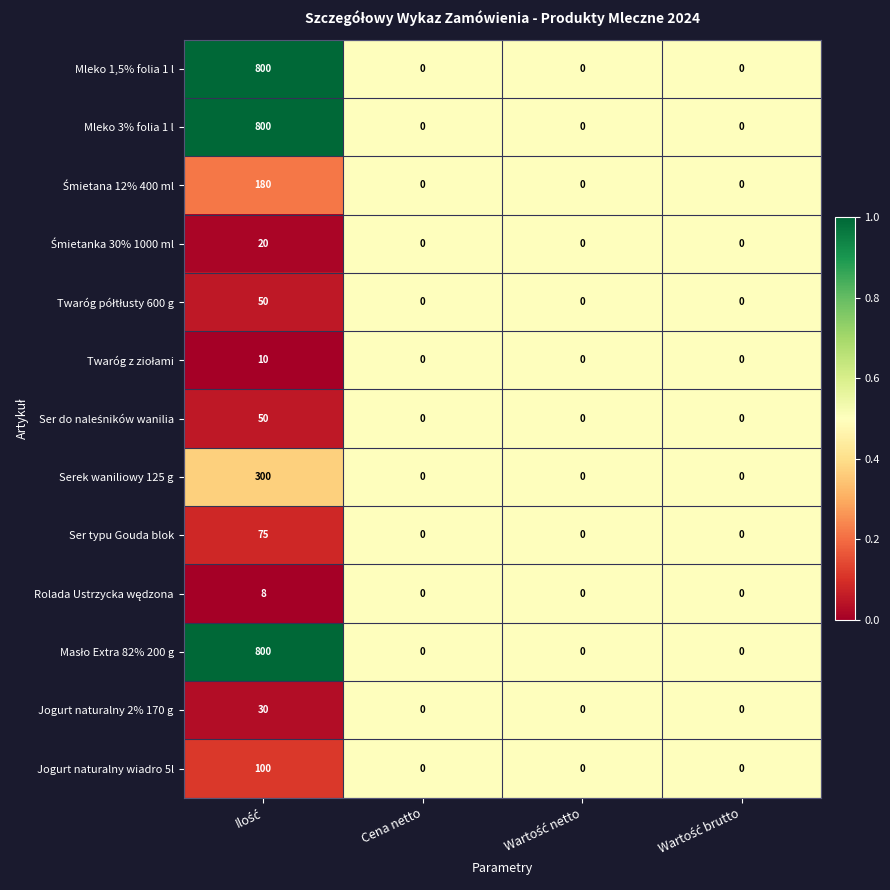

What is the difference between the maximum and minimum values in the Mleko 3% folia 1 l series?

800